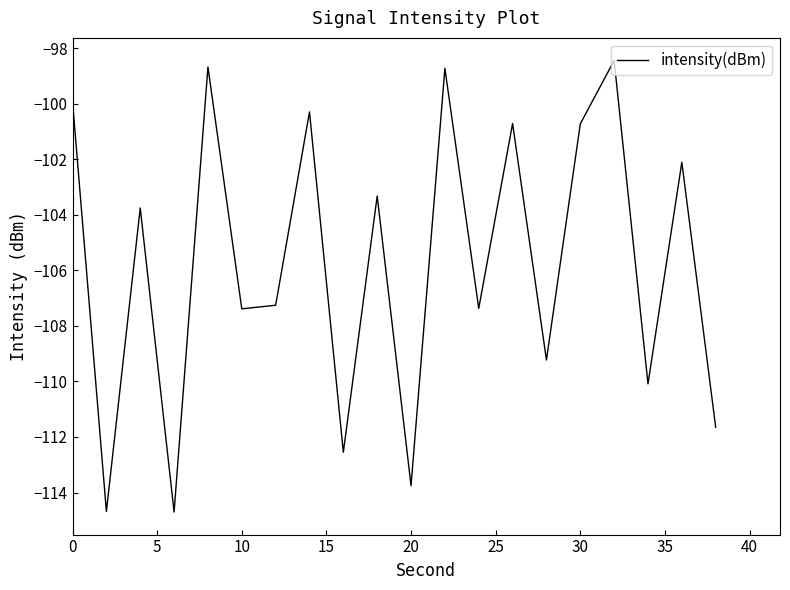

What is the minimum value shown in the chart?

-114.7